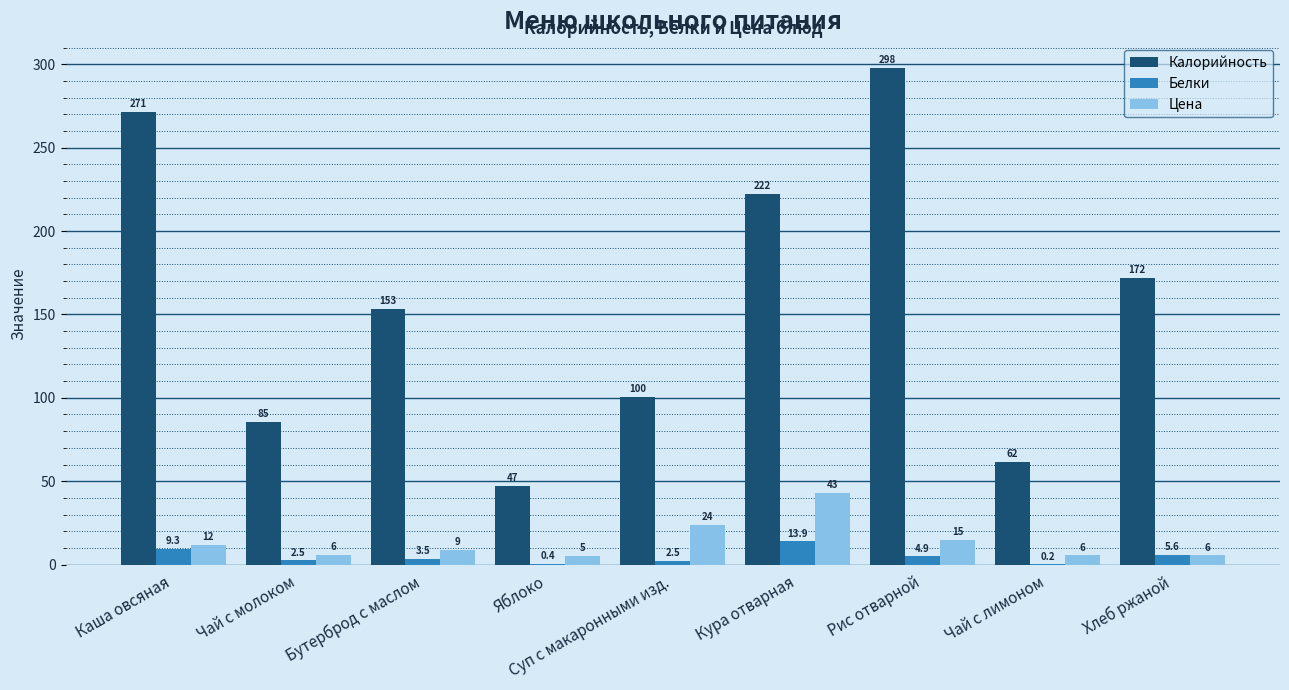

Which series has the largest range (max minus min)?

Калорийность